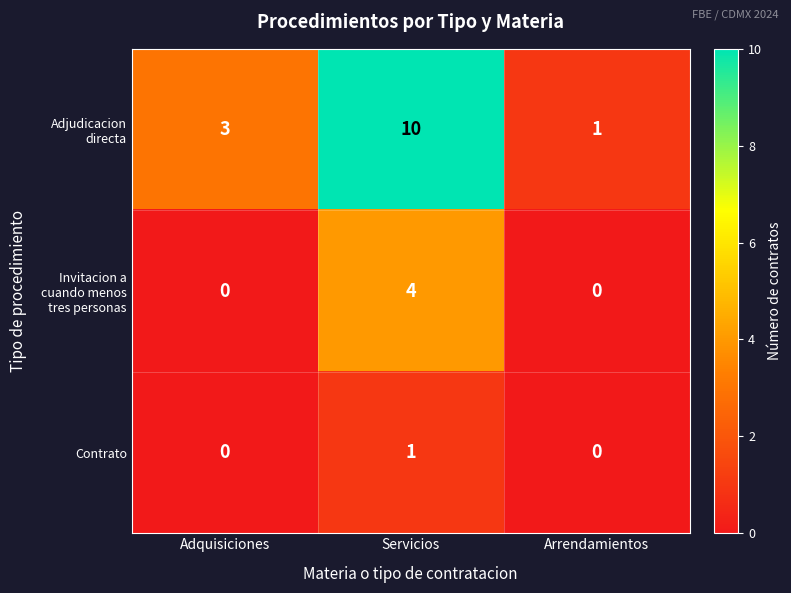

The Contrato series shows 0 at Arrendamientos. True or false?

True